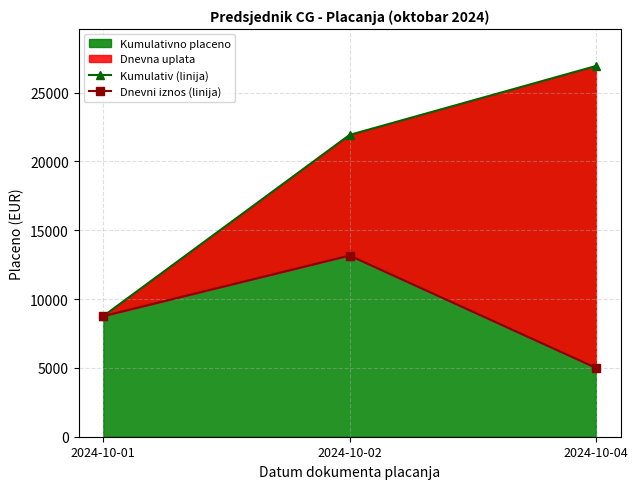

Rank the series by their average value, from lowest to highest.

Dnevni iznos (linija), Kumulativ (linija)